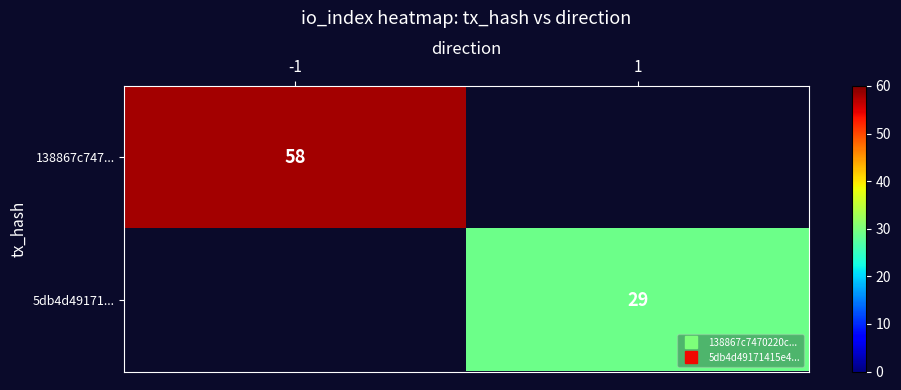

At how many categories does at least one series exceed 54?

1